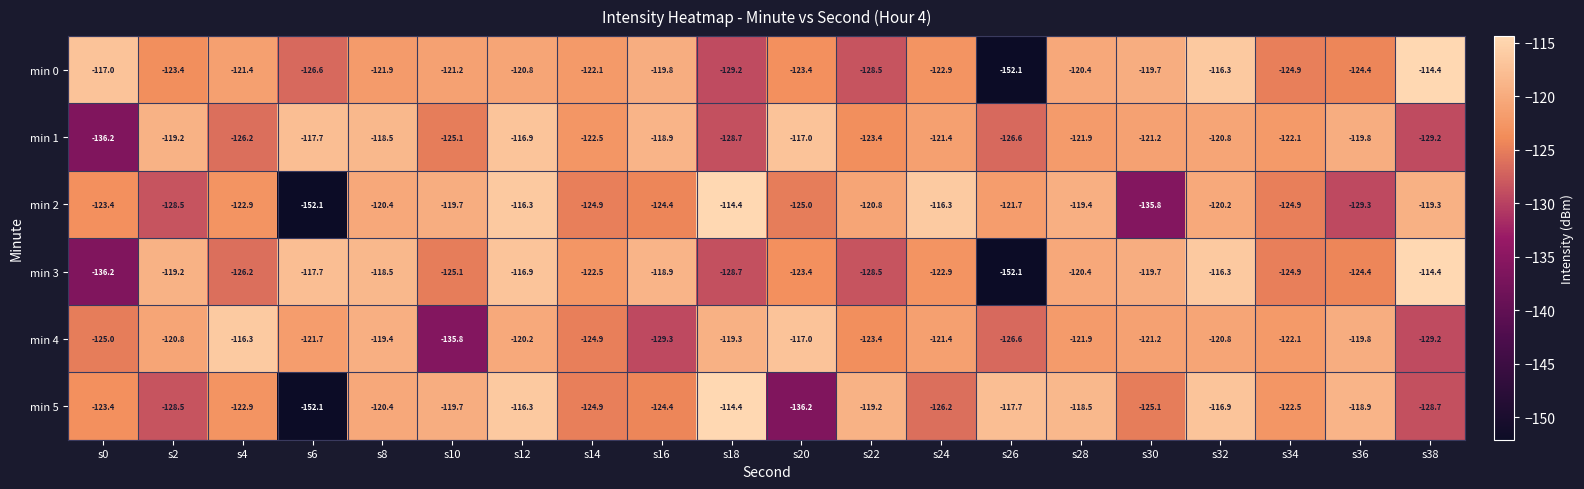

True or false: min 4 has a value of -34.4 at s38.

False